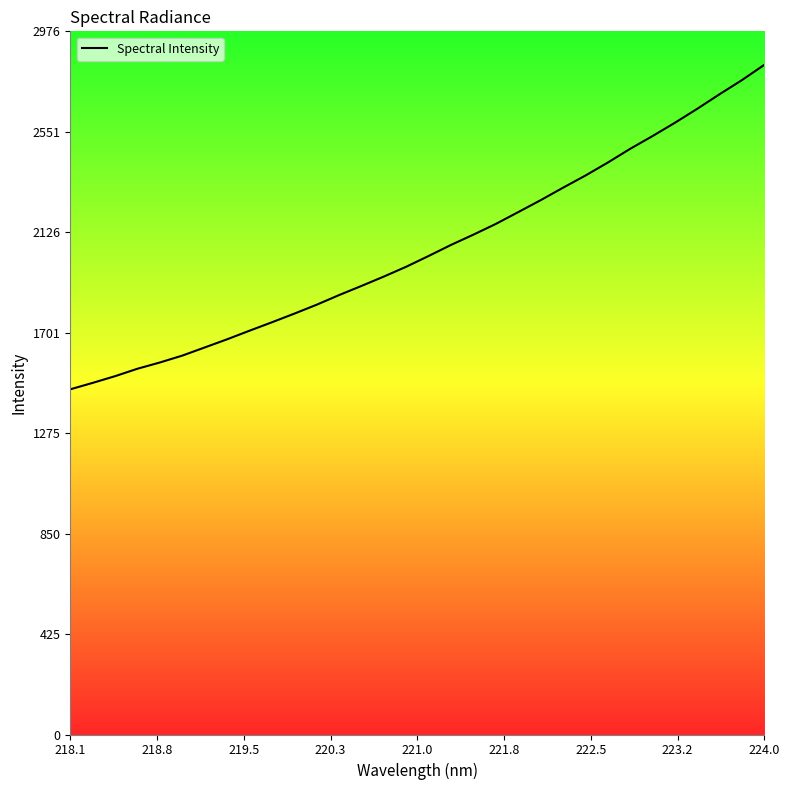

What is the greatest value displayed?

2835.2